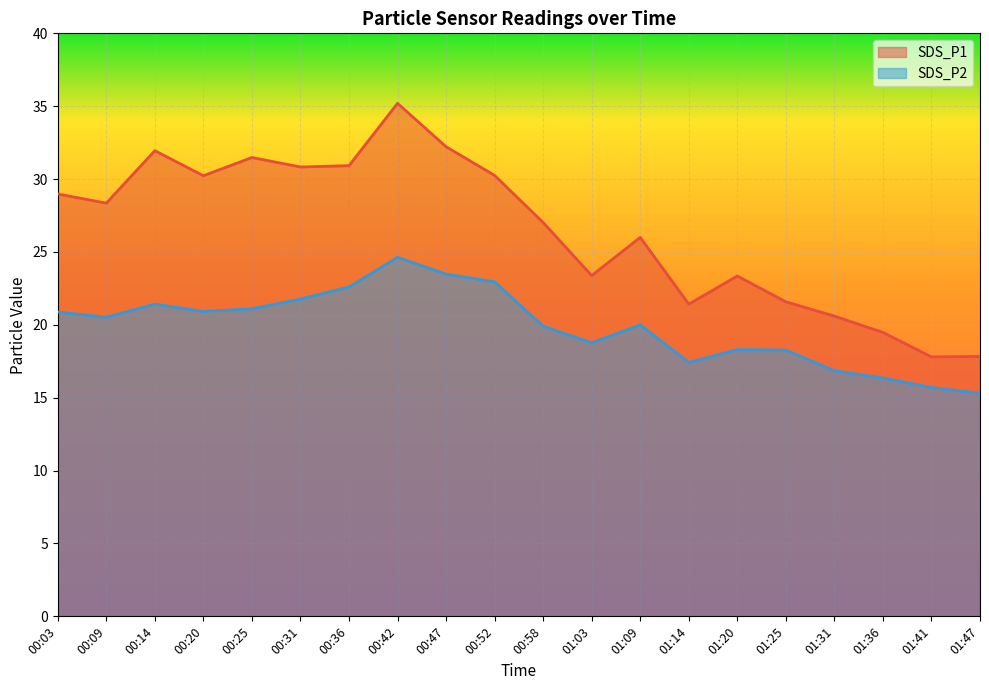

What is the difference between the maximum and minimum values in the SDS_P1 series?

17.4